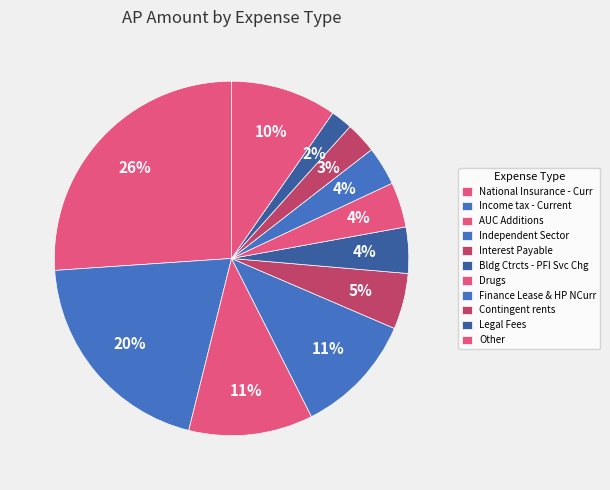

What is the largest slice in the pie chart?

National Insurance - Curr